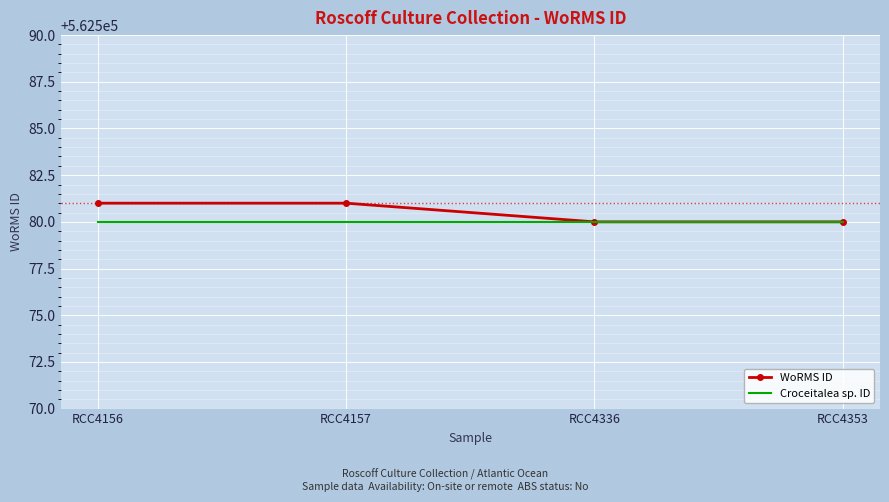

Reading left to right, what are all the values shown in this chart?

WoRMS ID: 562581	562581	562580	562580
Croceitalea sp. ID: 562580	562580	562580	562580